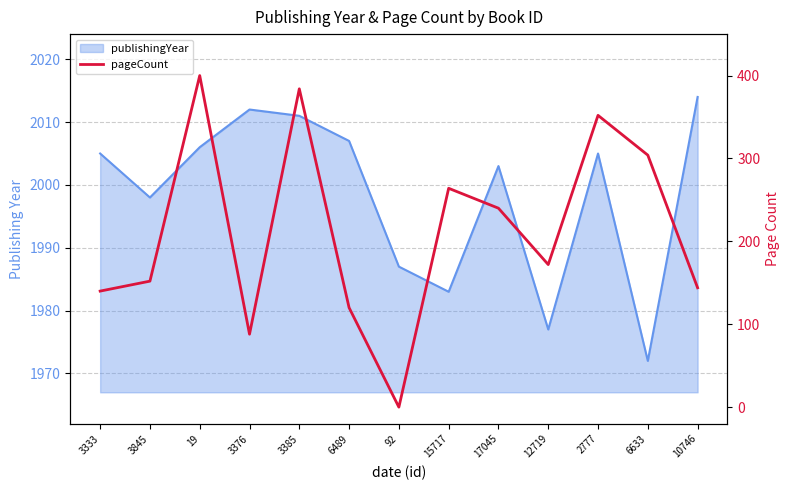

What is the label of the 9th point from the left?

17045